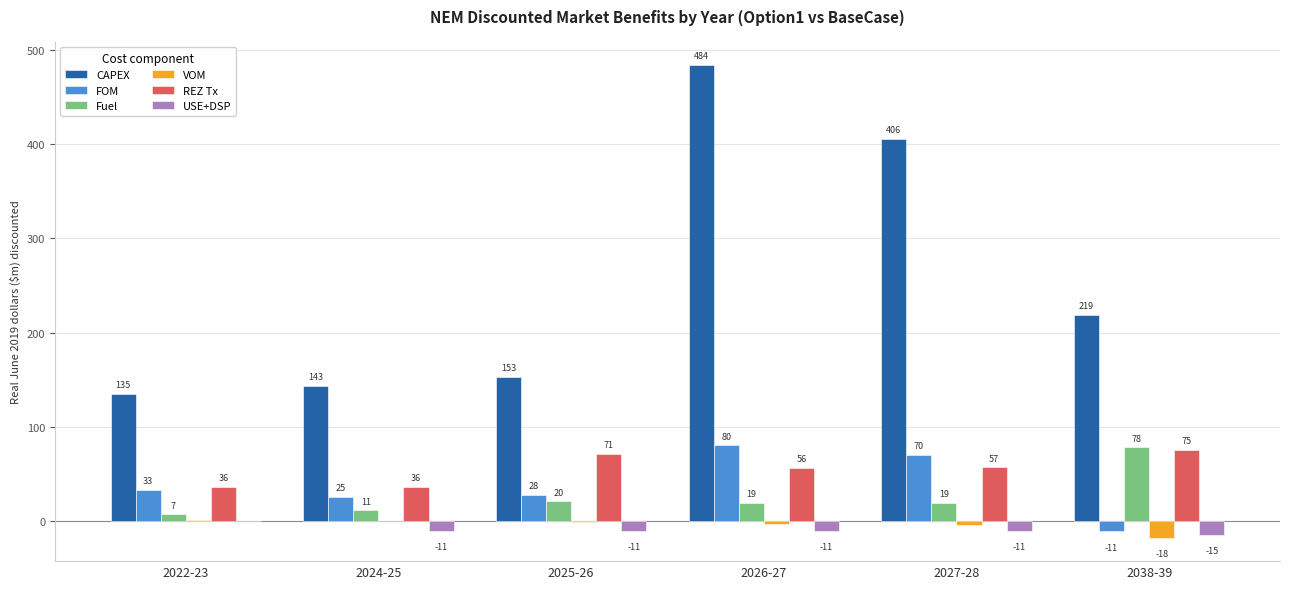

At which category is the sum across all series the highest?

2026-27